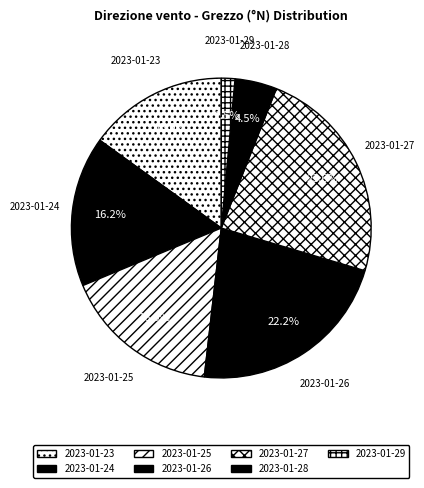

To the nearest percent, what is the difference between the 2023-01-25 and 2023-01-28 slice percentages?

12%